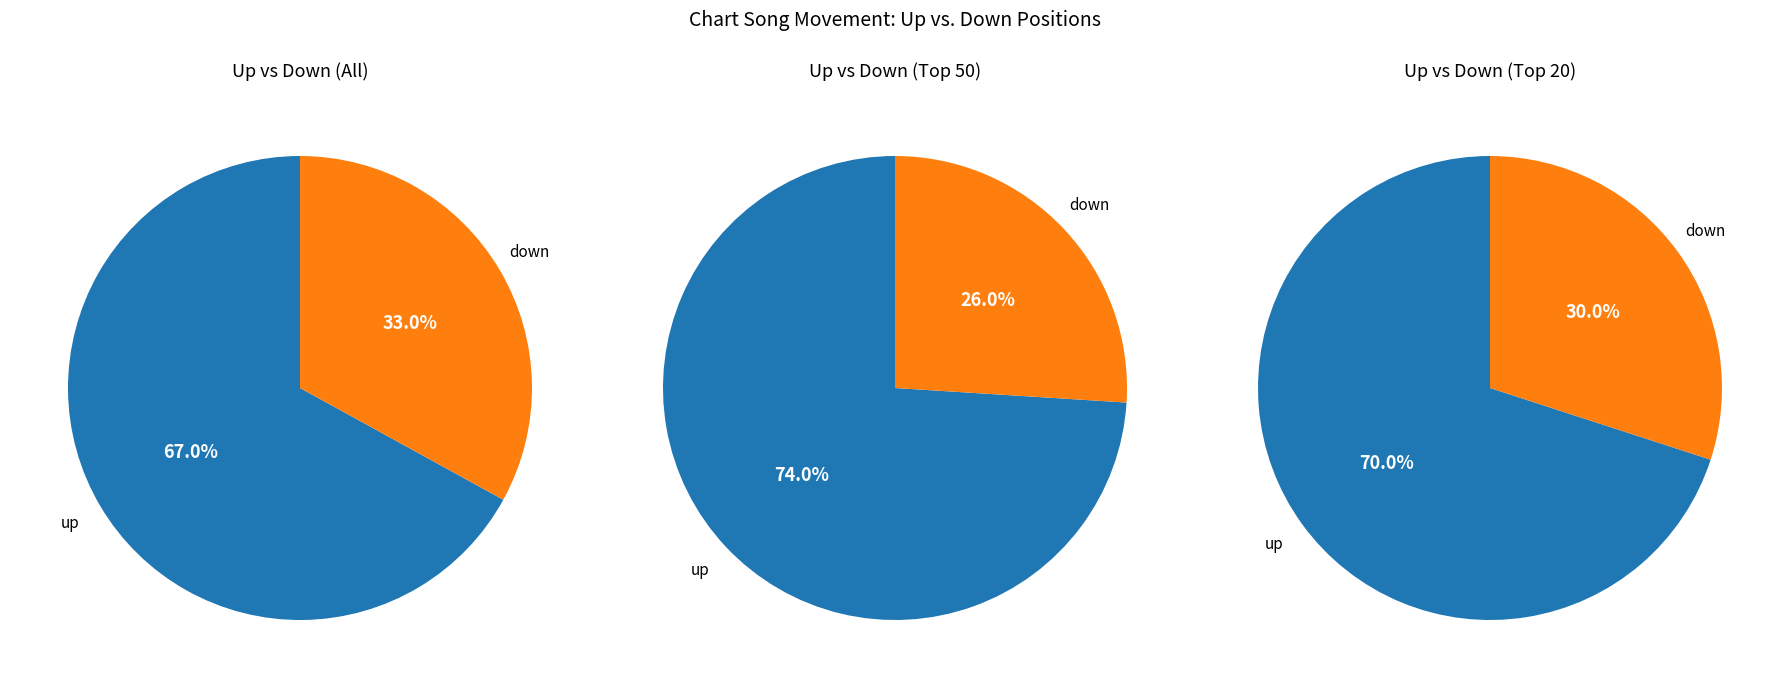

Which category accounts for the majority?

up